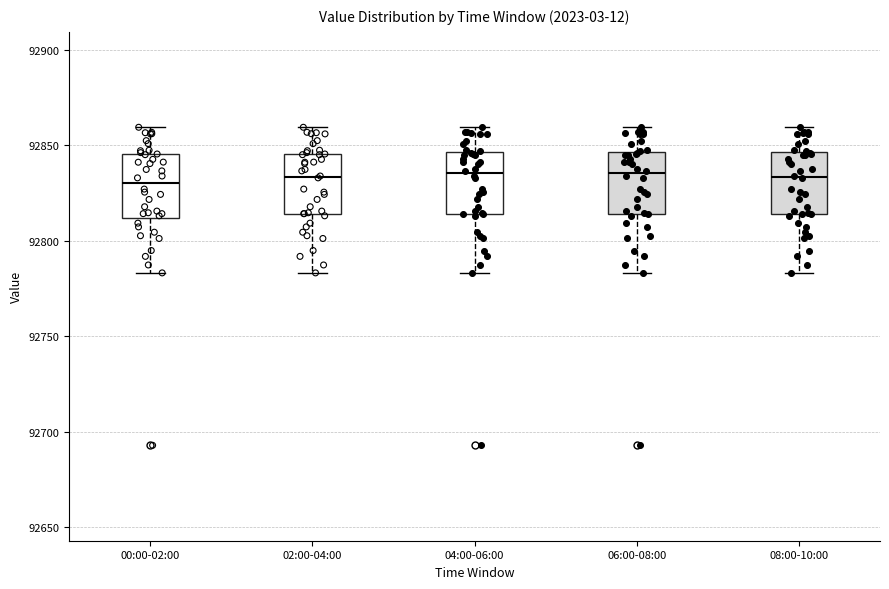

Reading left to right, read every box against the y-axis: the position of its median line, the range the box covers, and the ends of its whiskers. The values are not printed on the chart, so give them approximately, as read against the axis.

00:00-02:00: median 92830, box 92810 to 92845, whiskers 92785 to 92860
02:00-04:00: median 92835, box 92815 to 92845, whiskers 92785 to 92860
04:00-06:00: median 92835, box 92815 to 92845, whiskers 92785 to 92860
06:00-08:00: median 92835, box 92815 to 92845, whiskers 92785 to 92860
08:00-10:00: median 92835, box 92815 to 92845, whiskers 92785 to 92860